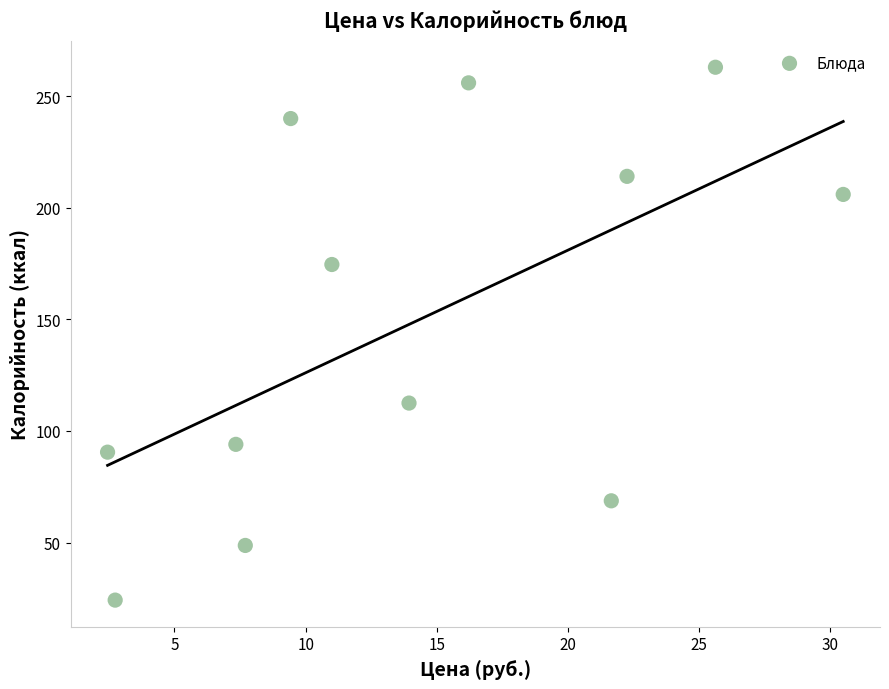

What is the average Y value?

149.4